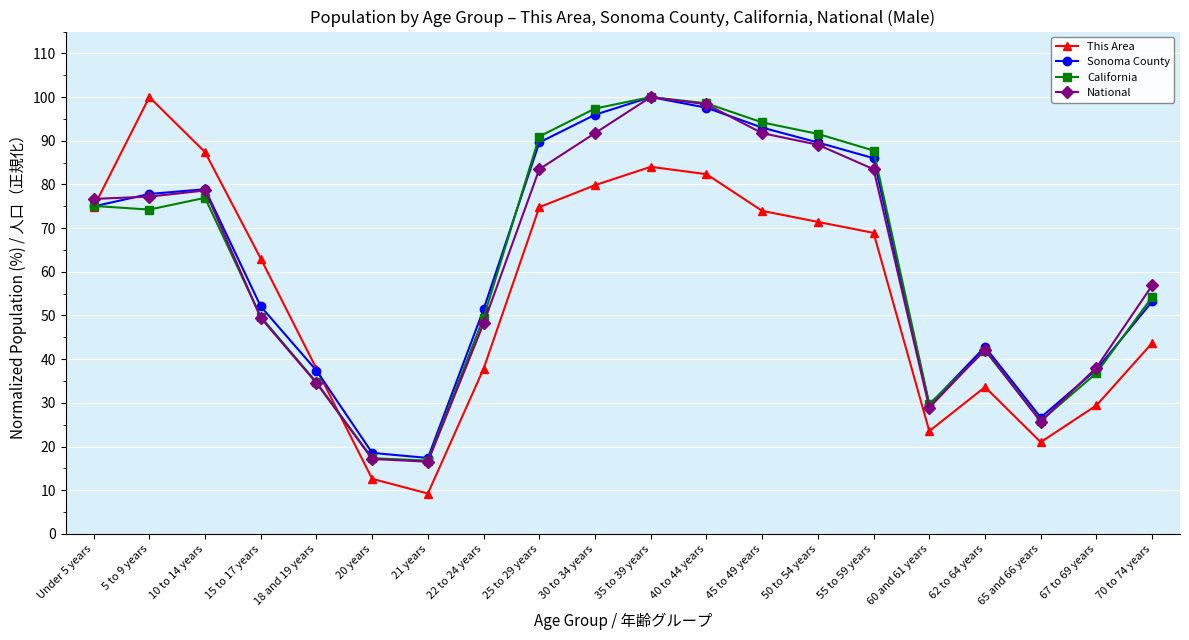

At which category does This Area reach its first local valley?

21 years